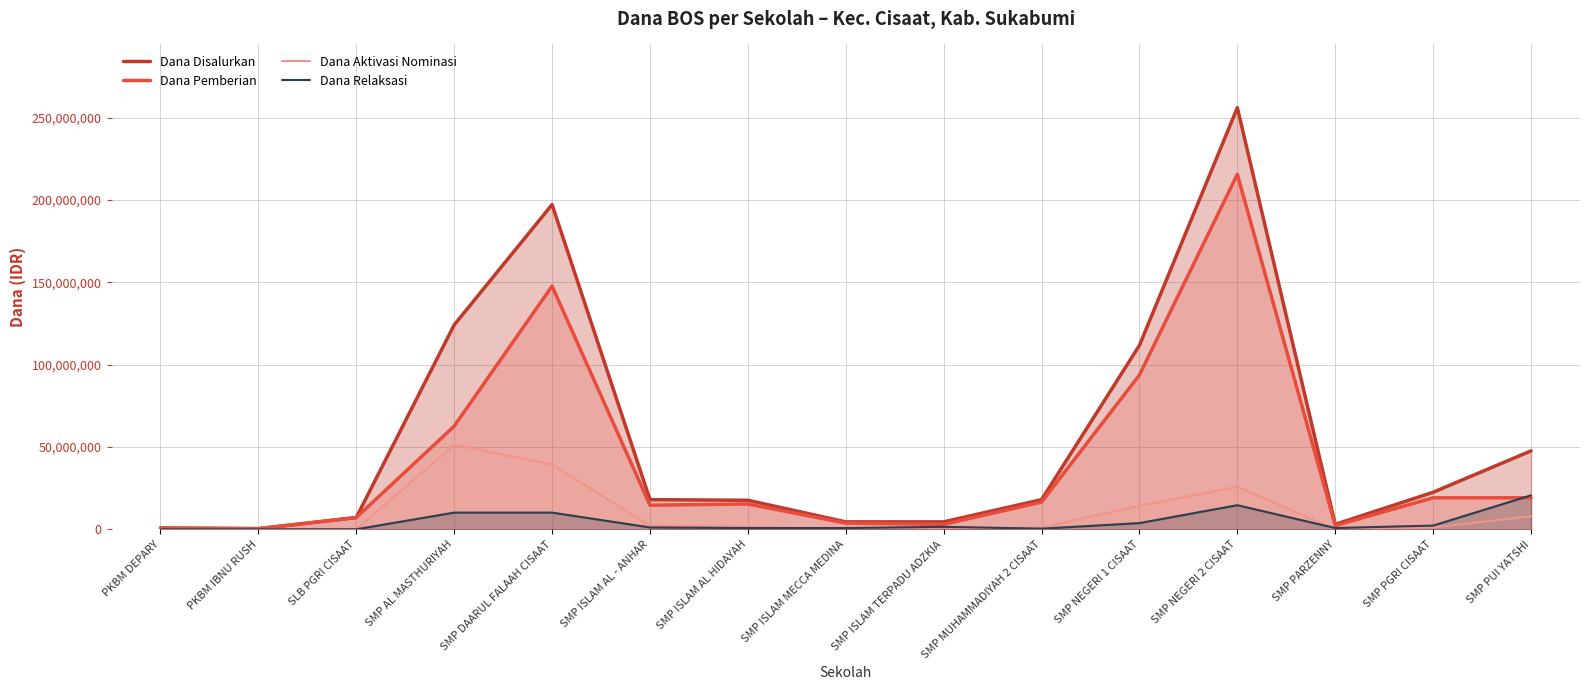

Rank the categories by Dana Disalurkan value from highest to lowest.

SMP NEGERI 2 CISAAT, SMP DAARUL FALAAH CISAAT, SMP AL MASTHURIYAH, SMP NEGERI 1 CISAAT, SMP PUI YATSHI, SMP PGRI CISAAT, SMP ISLAM AL - ANHAR, SMP MUHAMMADIYAH 2 CISAAT, SMP ISLAM AL HIDAYAH, SLB PGRI CISAAT, SMP ISLAM MECCA MEDINA, SMP ISLAM TERPADU ADZKIA, SMP PARZENNY, PKBM DEPARY, PKBM IBNU RUSH